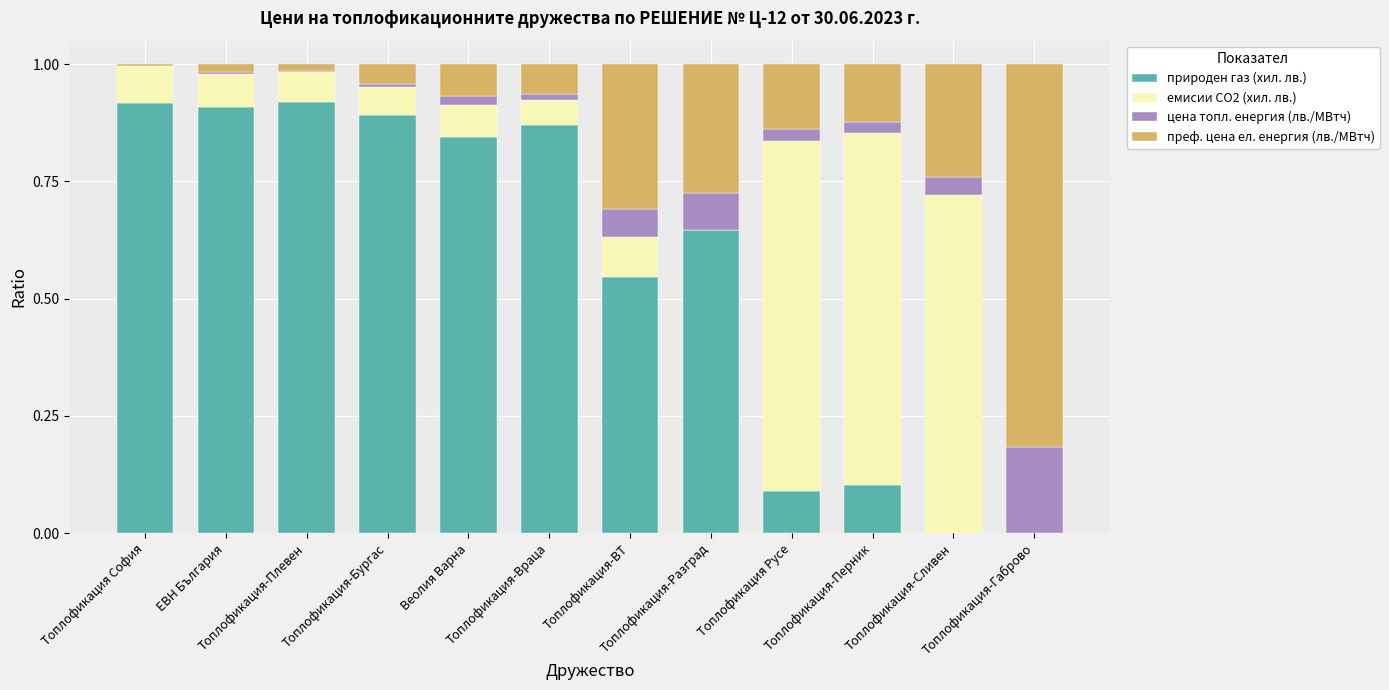

Between Топлофикация София and Топлофикация-Перник, which series saw the biggest shift?

природен газ (хил. лв.)